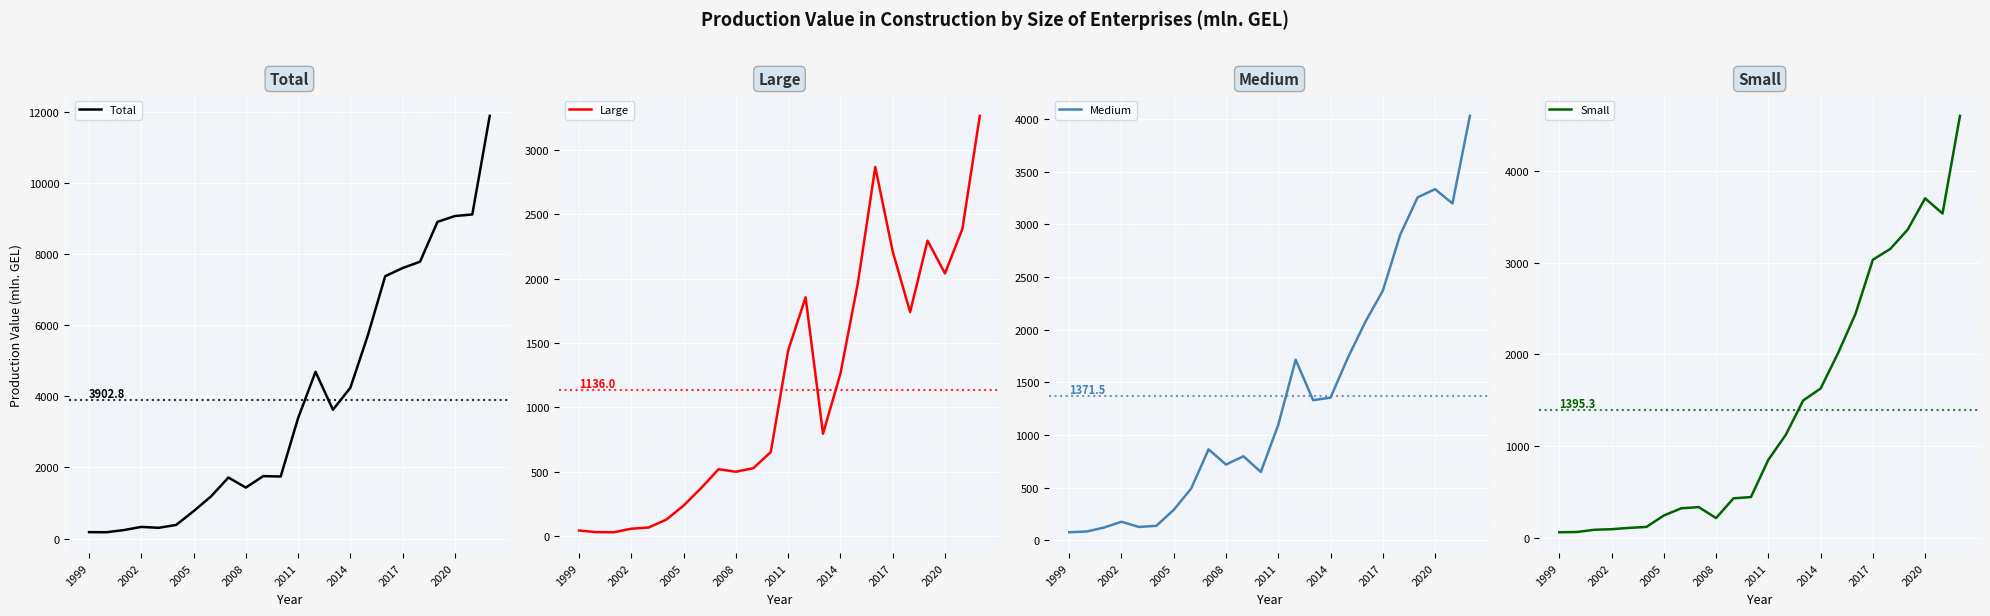

True or false: Large has a value of 3263.8 at 23.

True